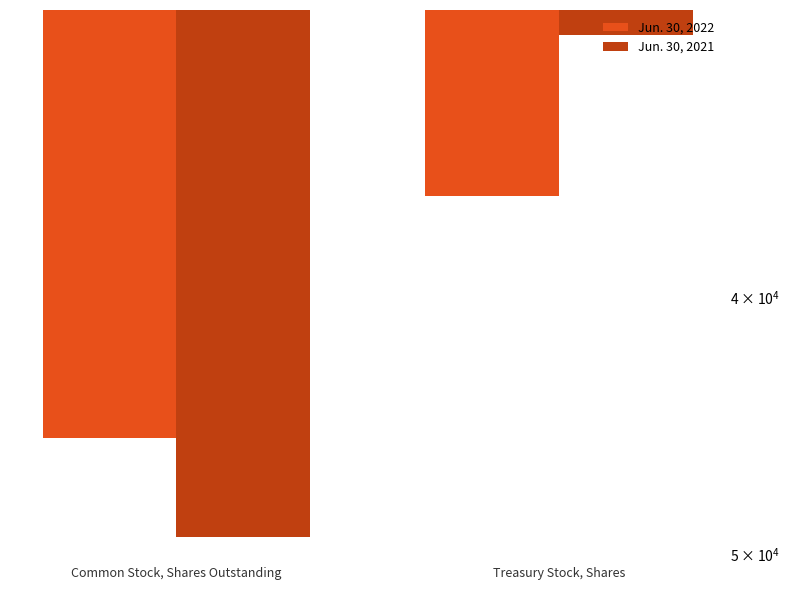

What are all the series names shown in the legend?

Jun. 30, 2022, Jun. 30, 2021